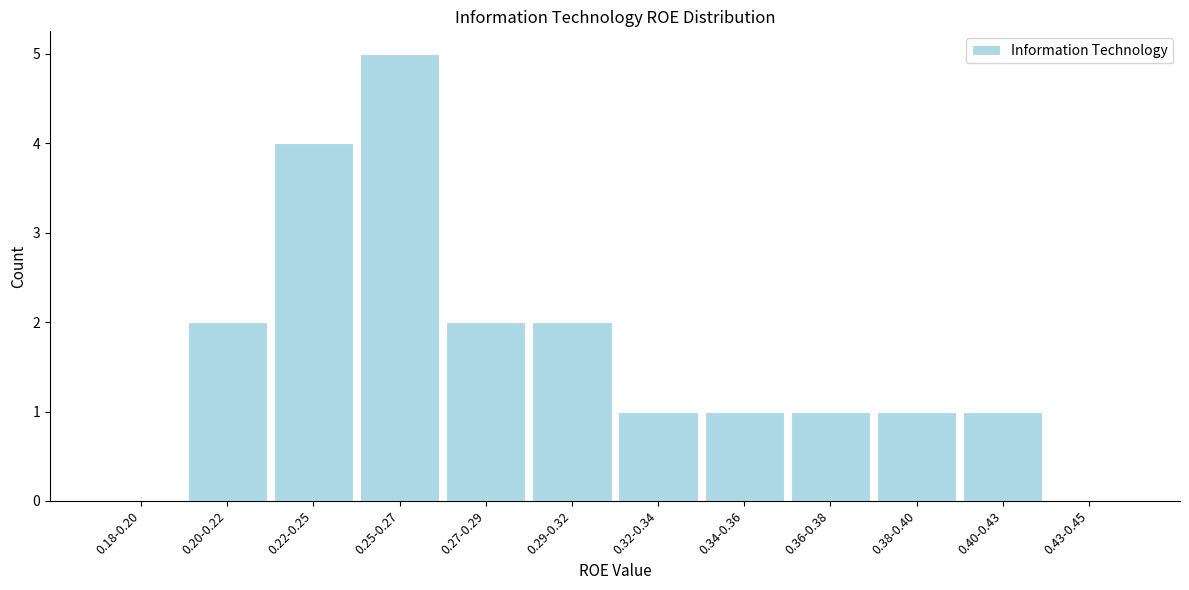

Reading left to right, what are all the values shown in this chart?

0.18-0.20=0	0.20-0.22=2	0.22-0.25=4	0.25-0.27=5	0.27-0.29=2	0.29-0.32=2	0.32-0.34=1	0.34-0.36=1	0.36-0.38=1	0.38-0.40=1	0.40-0.43=1	0.43-0.45=0